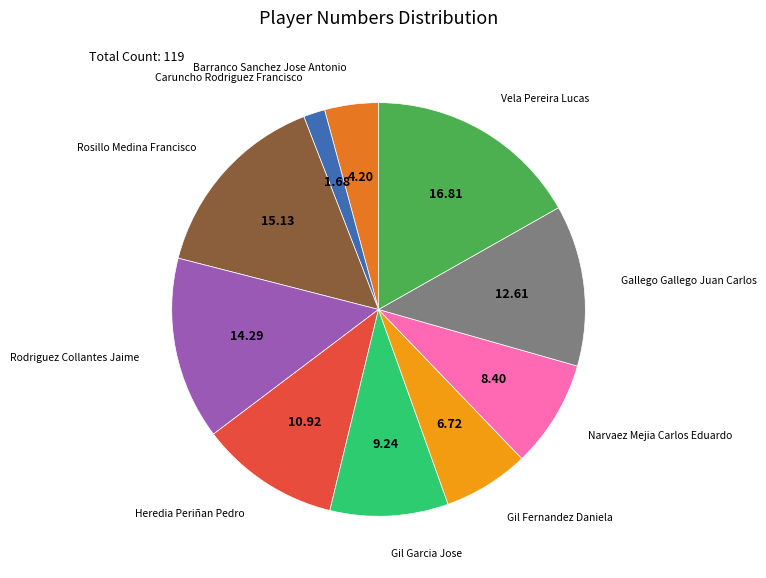

Which category has the biggest portion of the pie?

Vela Pereira Lucas